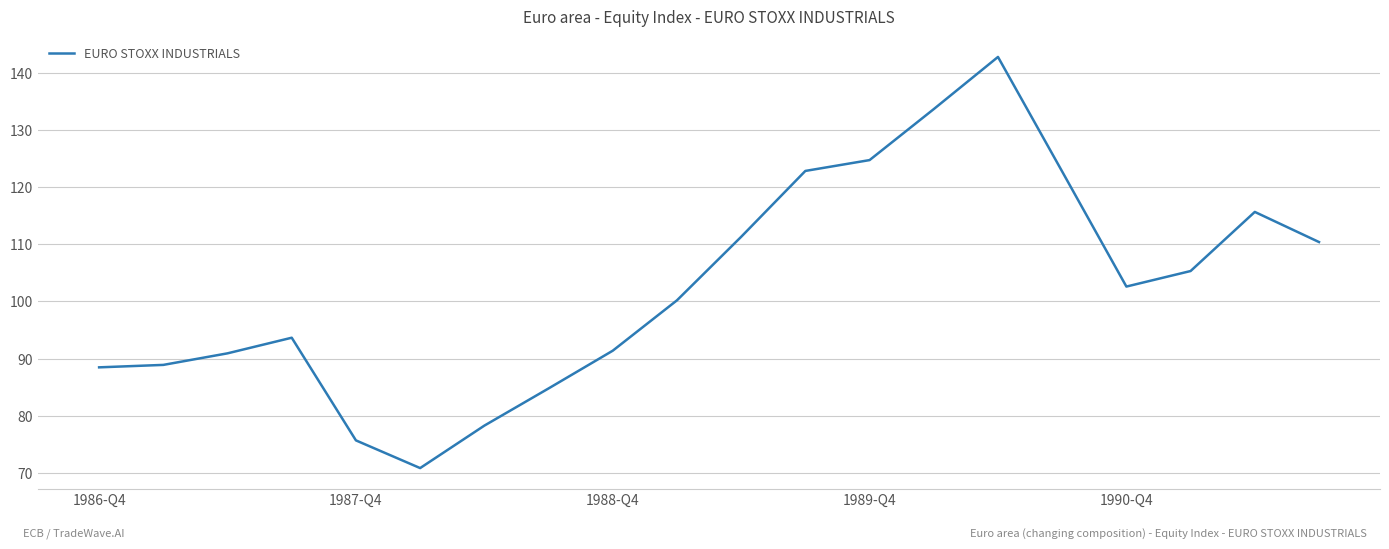

What is the maximum value shown in the chart?

142.7